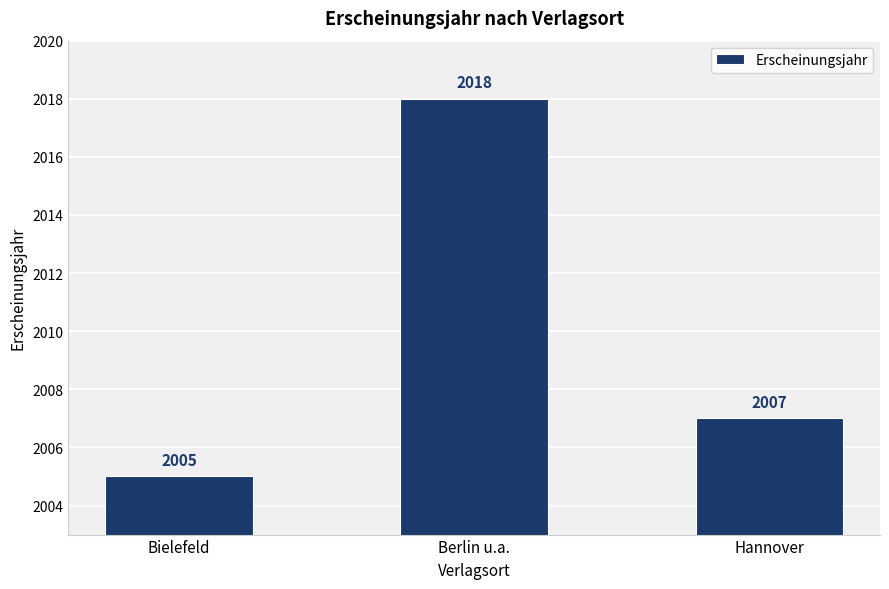

Reading left to right, list all the values displayed in this chart.

2005	2018	2007